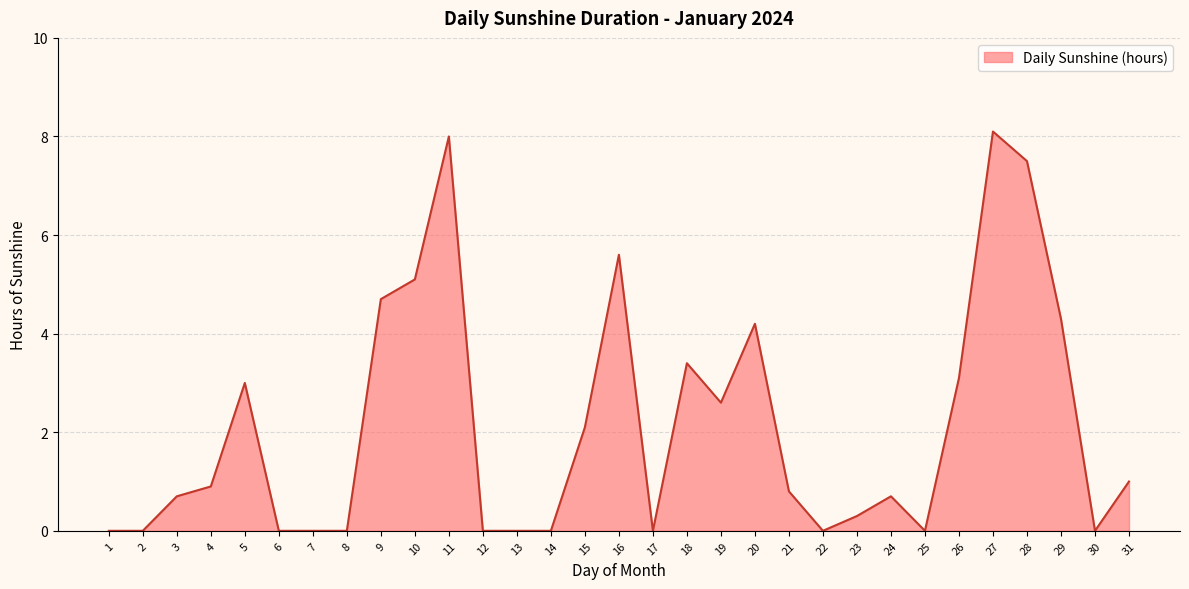

What is the greatest value displayed?

8.1